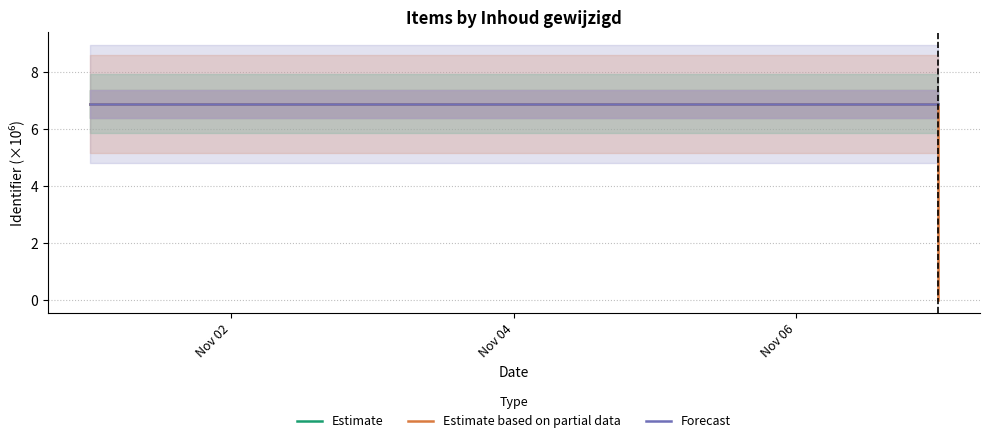

Where is Estimate nearest to the value 6?

Nov 02